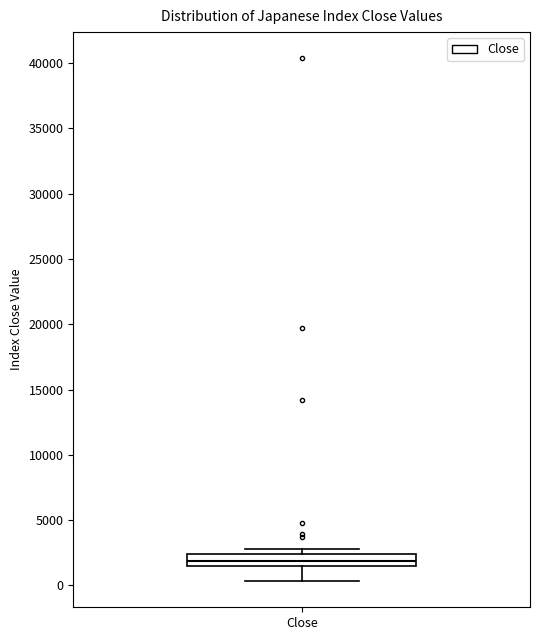

Where is the upper edge of the box for Close on the y-axis? The values are not printed on the chart, so give them approximately, as read against the axis.

2500